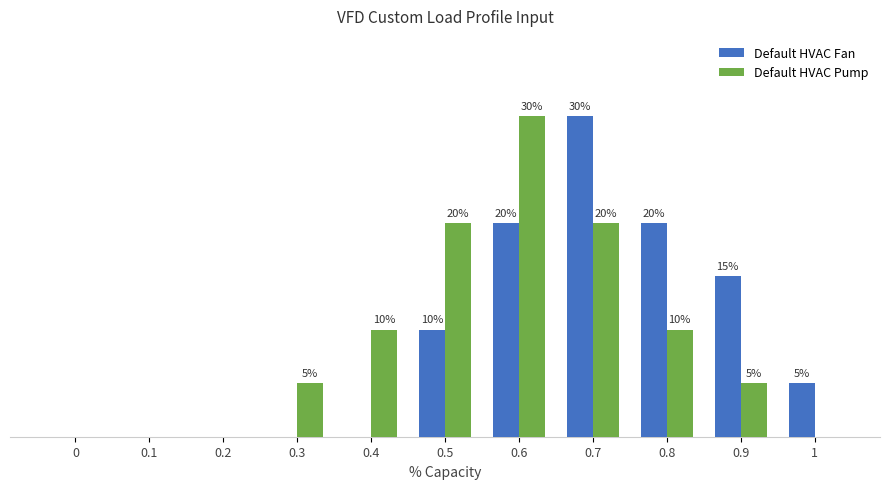

Are the bars grouped side by side (vs. stacked)?

Yes